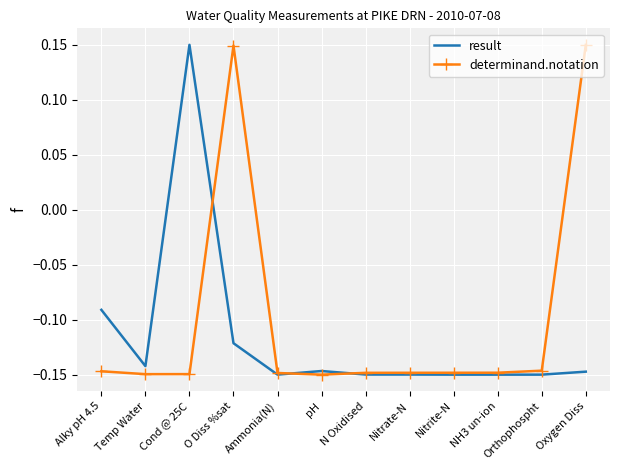

Rank the series by their average value, from lowest to highest.

result, determinand.notation